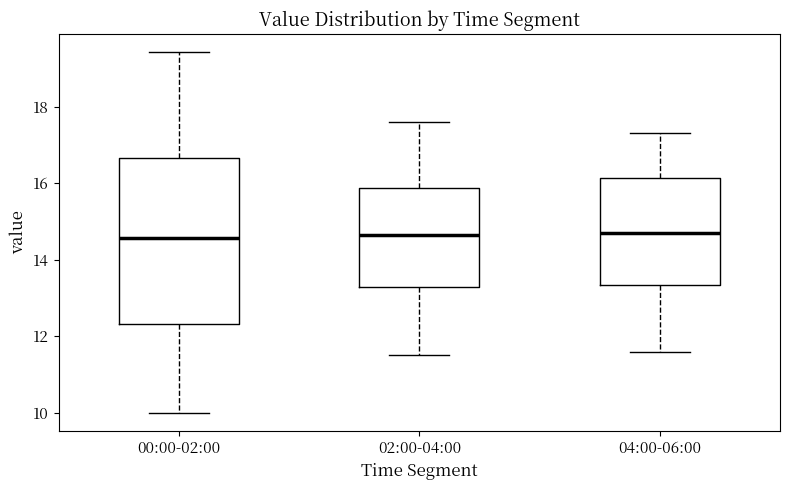

Reading left to right, transcribe this box plot: for each box, give where its median line is, the range the box spans, and where its two whiskers end, as read against the y-axis. The values are not printed on the chart, so give them approximately, as read against the axis.

00:00-02:00: median 14.6, box 12.4 to 16.6, whiskers 10.0 to 19.4
02:00-04:00: median 14.6, box 13.2 to 15.8, whiskers 11.6 to 17.6
04:00-06:00: median 14.8, box 13.4 to 16.2, whiskers 11.6 to 17.4